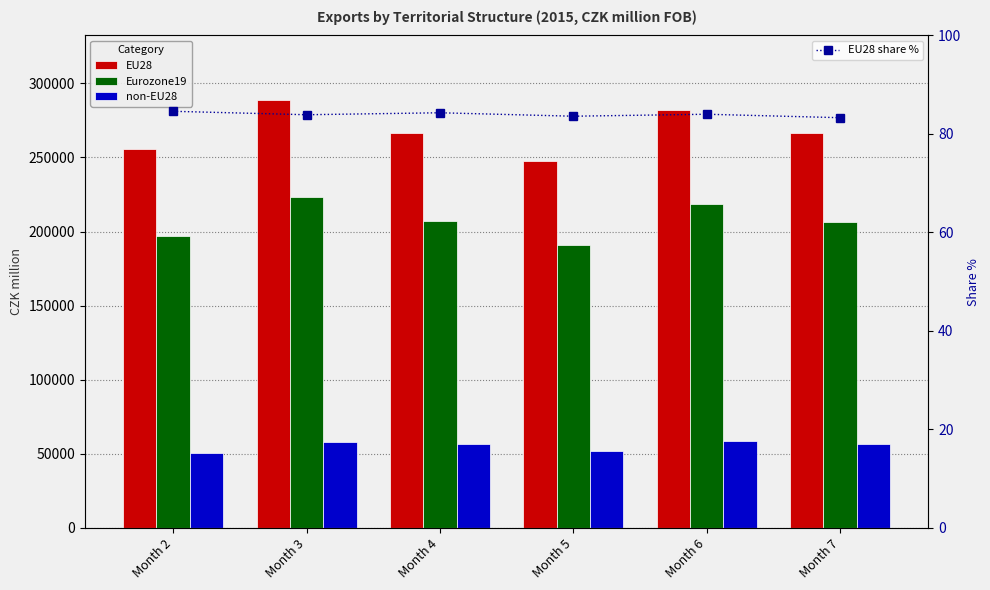

What are all the series names shown in the legend?

EU28, Eurozone19, non-EU28, EU28 share %